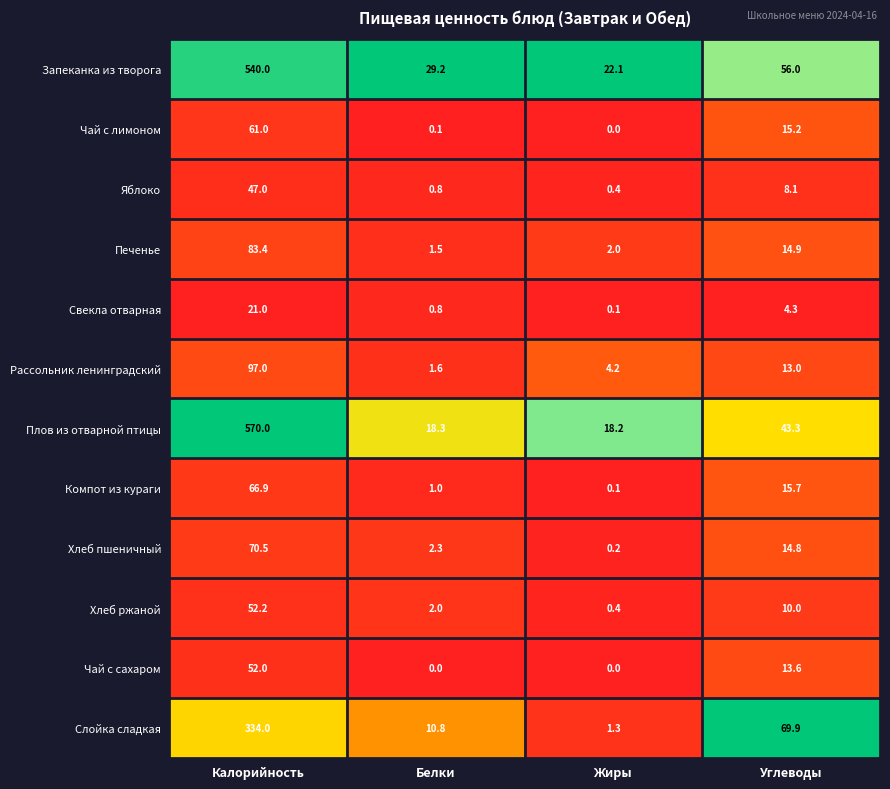

List the labels in order of Яблоко value, largest first.

Калорийность, Углеводы, Белки, Жиры